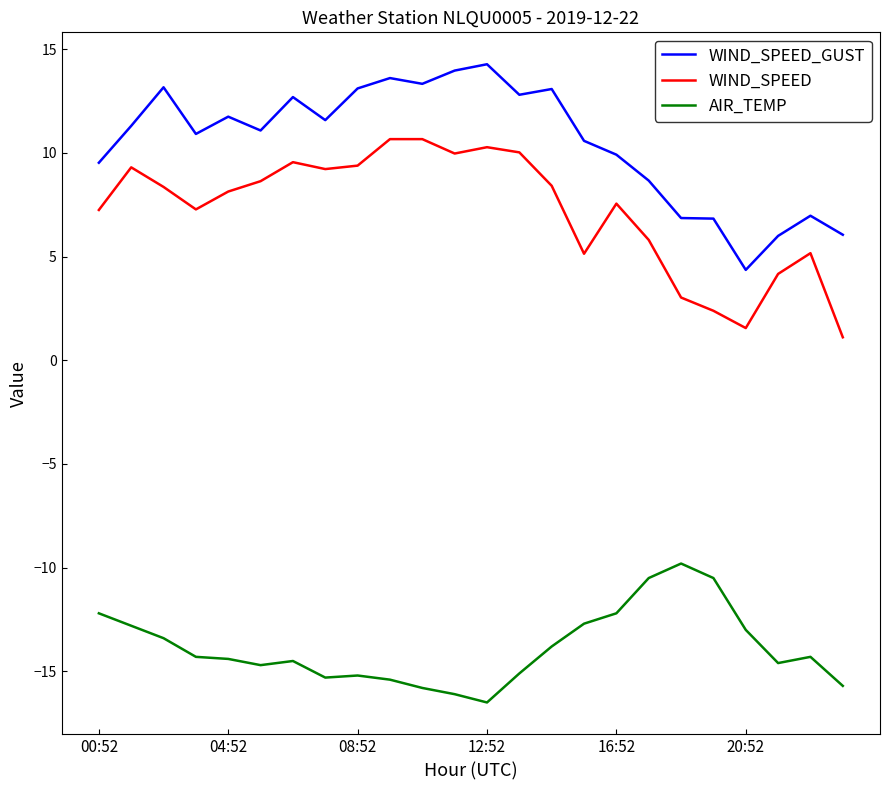

What are all the series names shown in the legend?

WIND_SPEED_GUST, WIND_SPEED, AIR_TEMP